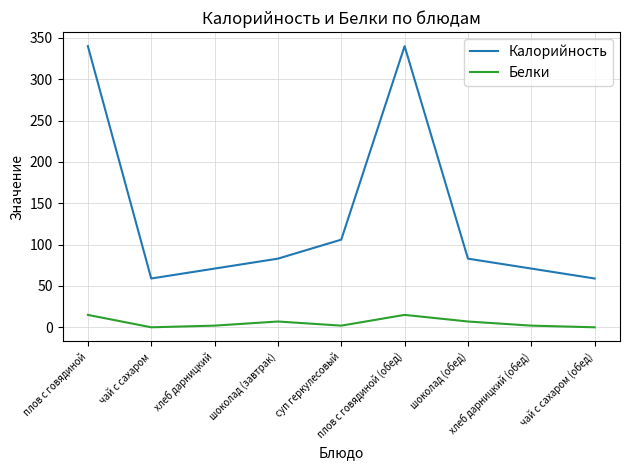

Reading right to left, what are all the values shown in this chart?

Калорийность: чай с сахаром (обед)=59	хлеб дарницкий (обед)=71	шоколад (обед)=83	плов с говядиной (обед)=340	суп геркулесовый=106	шоколад (завтрак)=83	хлеб дарницкий=71	чай с сахаром=59	плов с говядиной=340
Белки: чай с сахаром (обед)=0	хлеб дарницкий (обед)=2	шоколад (обед)=7	плов с говядиной (обед)=15	суп геркулесовый=2	шоколад (завтрак)=7	хлеб дарницкий=2	чай с сахаром=0	плов с говядиной=15